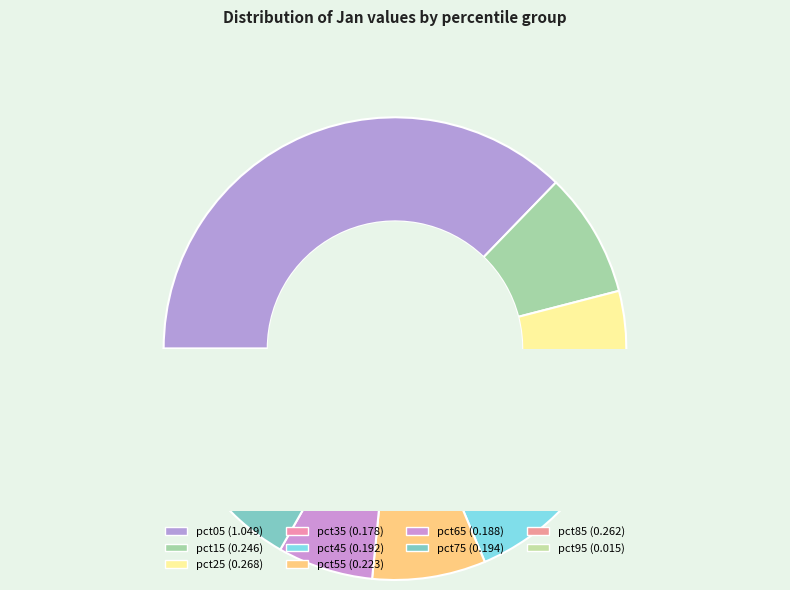

Does any single category account for the majority?

No